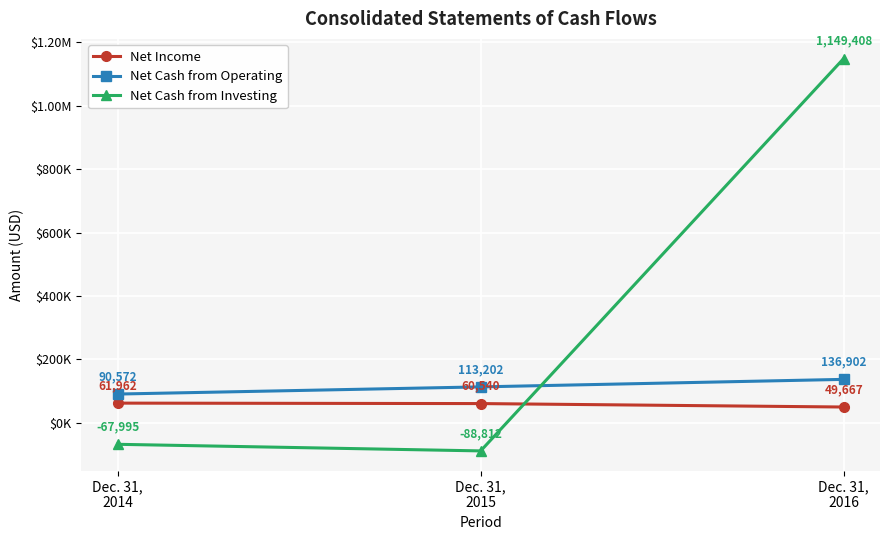

What is the sum of all Net Cash from Investing values?

992601